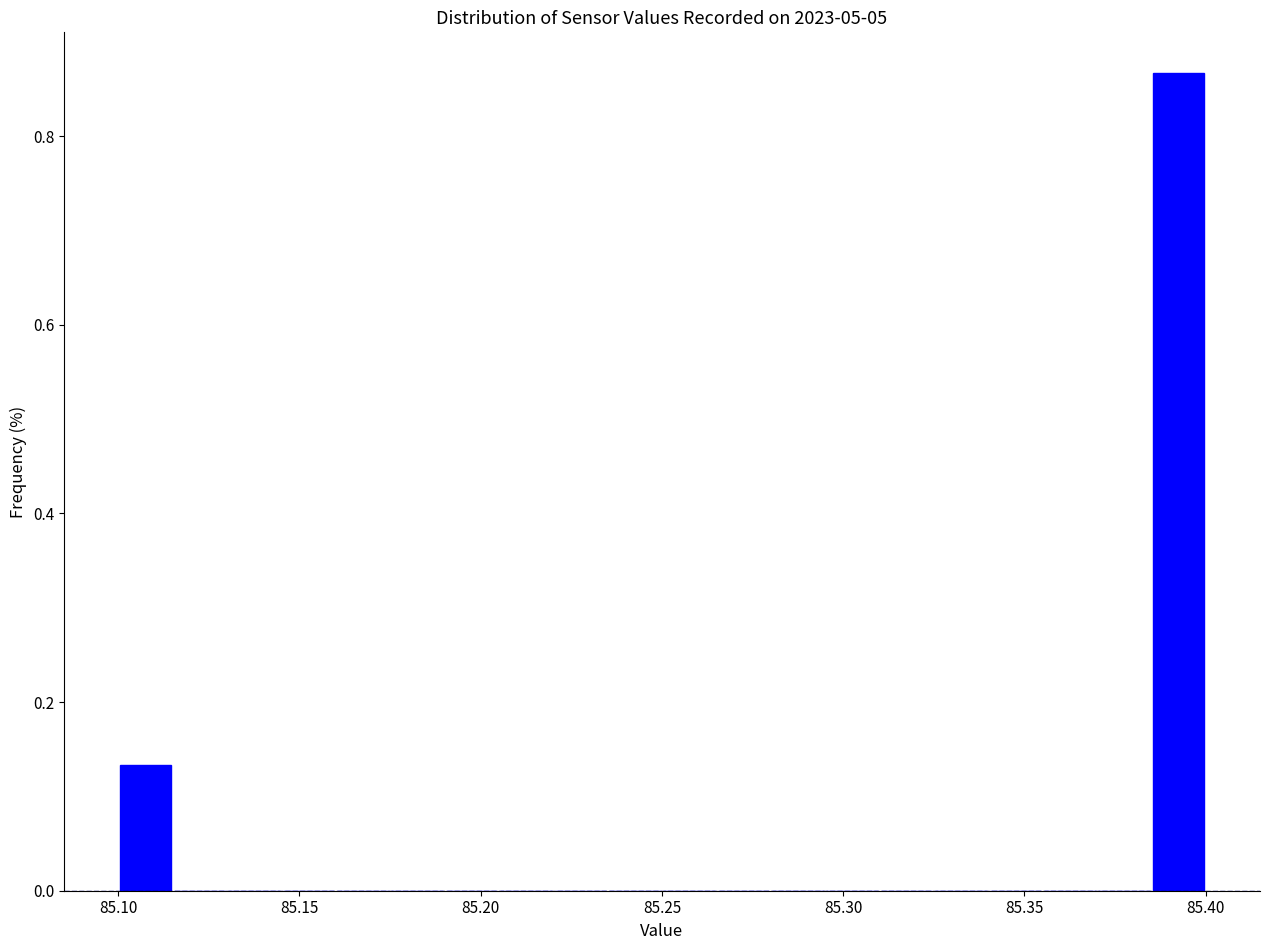

Around what value on the x-axis is the tallest bar? Give the approximate position of its centre, as read against the axis.

85.395